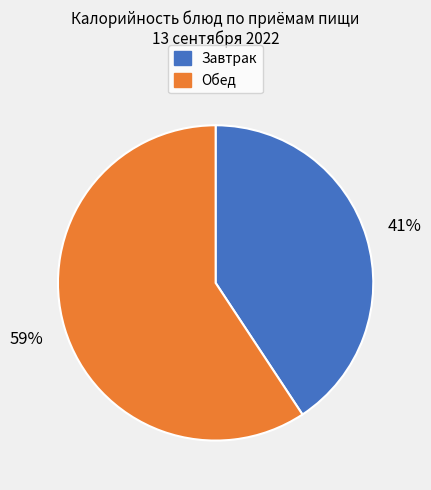

To the nearest percent, what is the average slice percentage?

50%